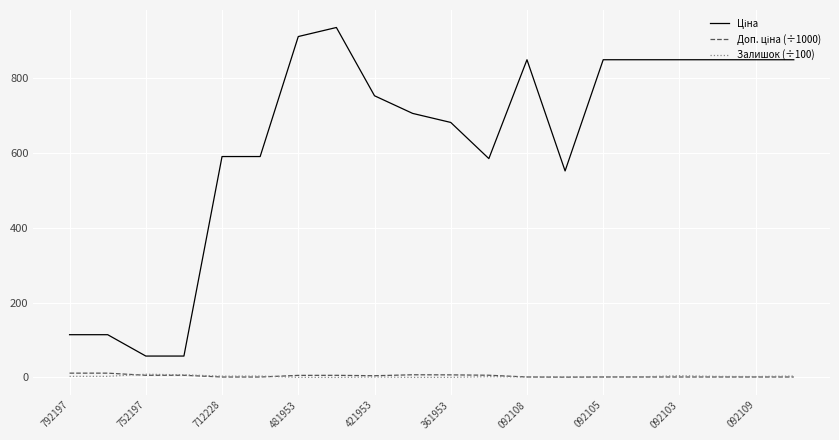

What is the greatest value displayed?

934.5